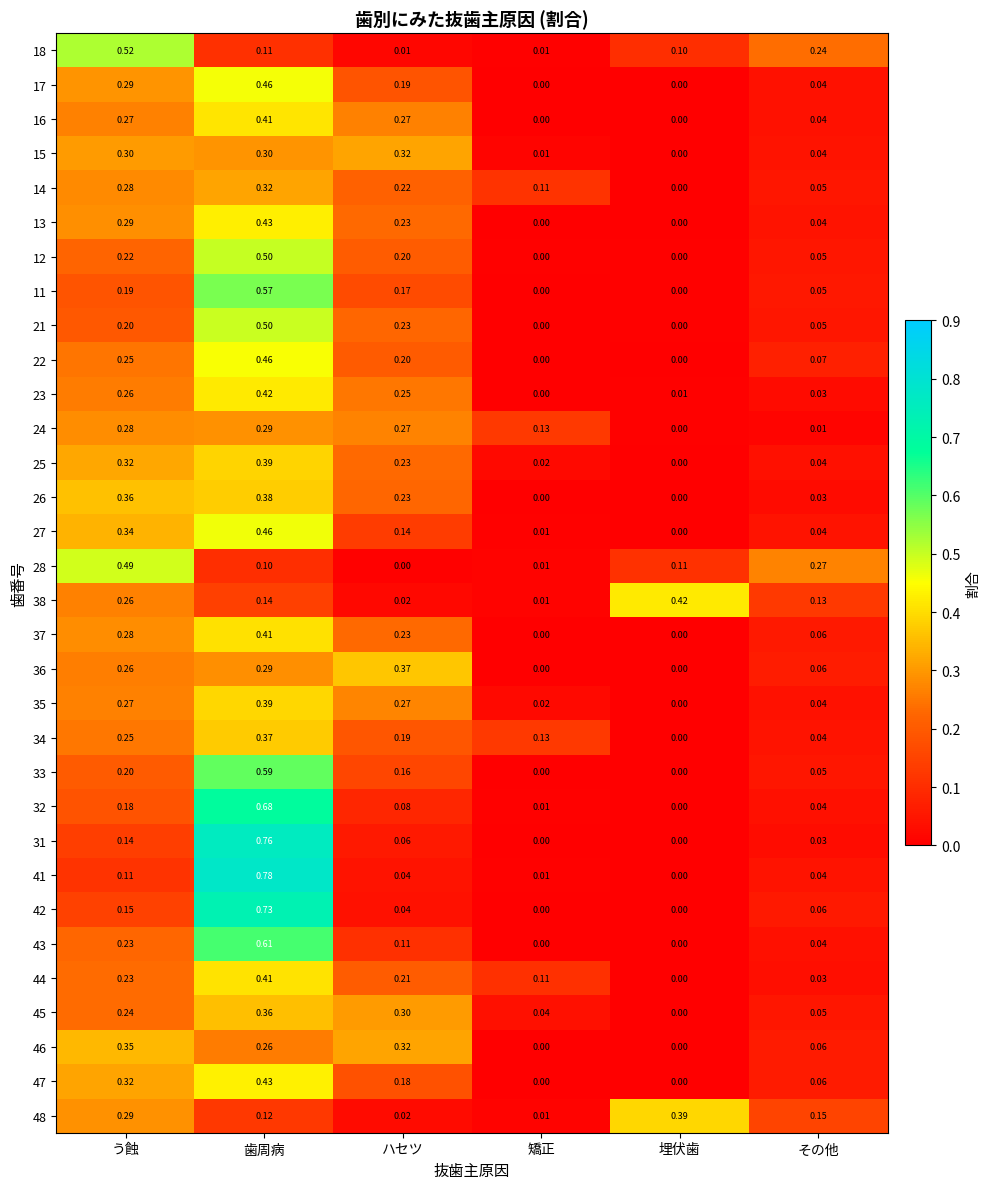

Which category has the highest value in the 21 series?

歯周病